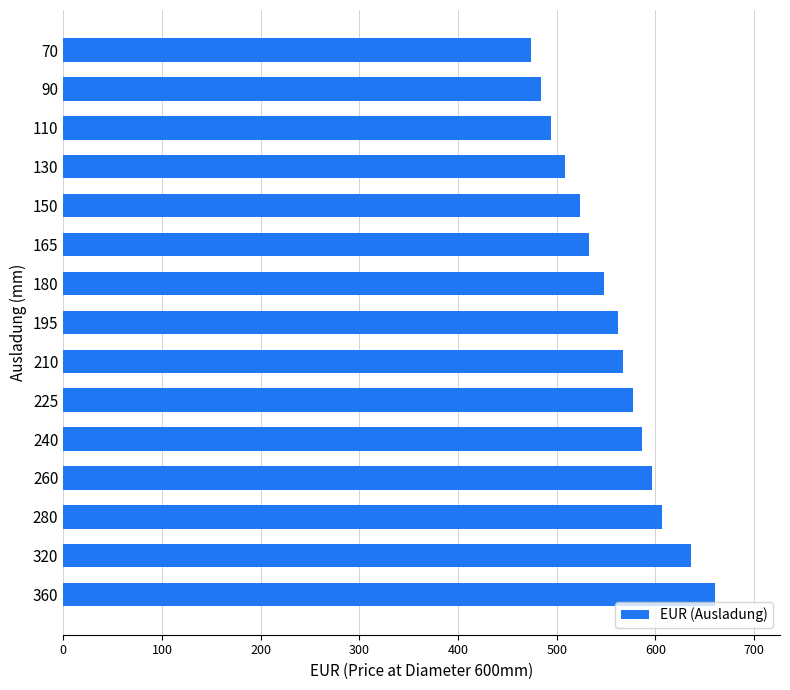

What is the minimum value shown in the chart?

474.4